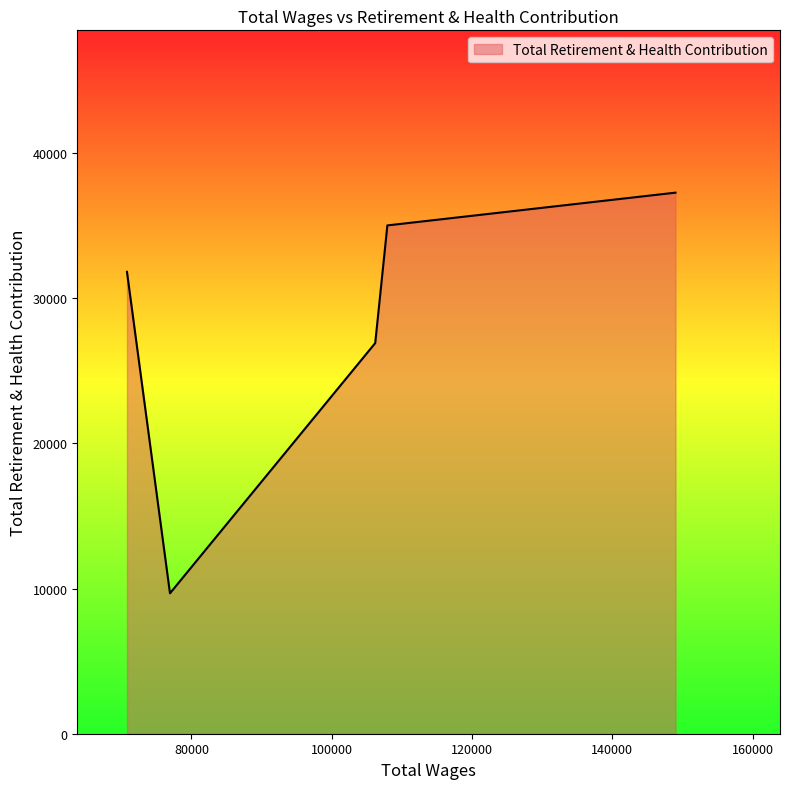

How many distinct data groups are displayed?

1